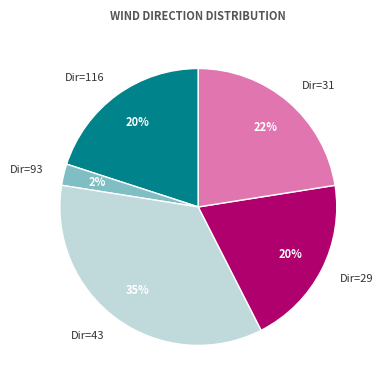

Count the number of slices in the pie.

5